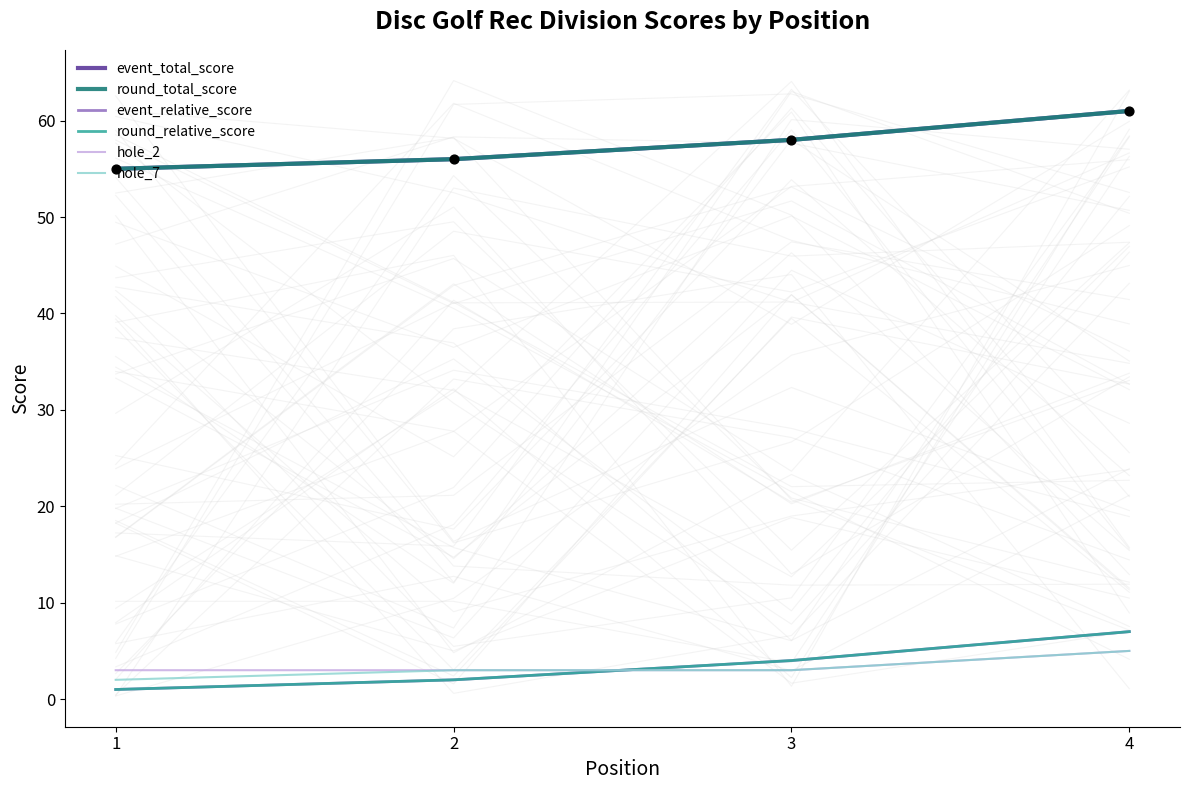

At which category is the sum across all series the highest?

4